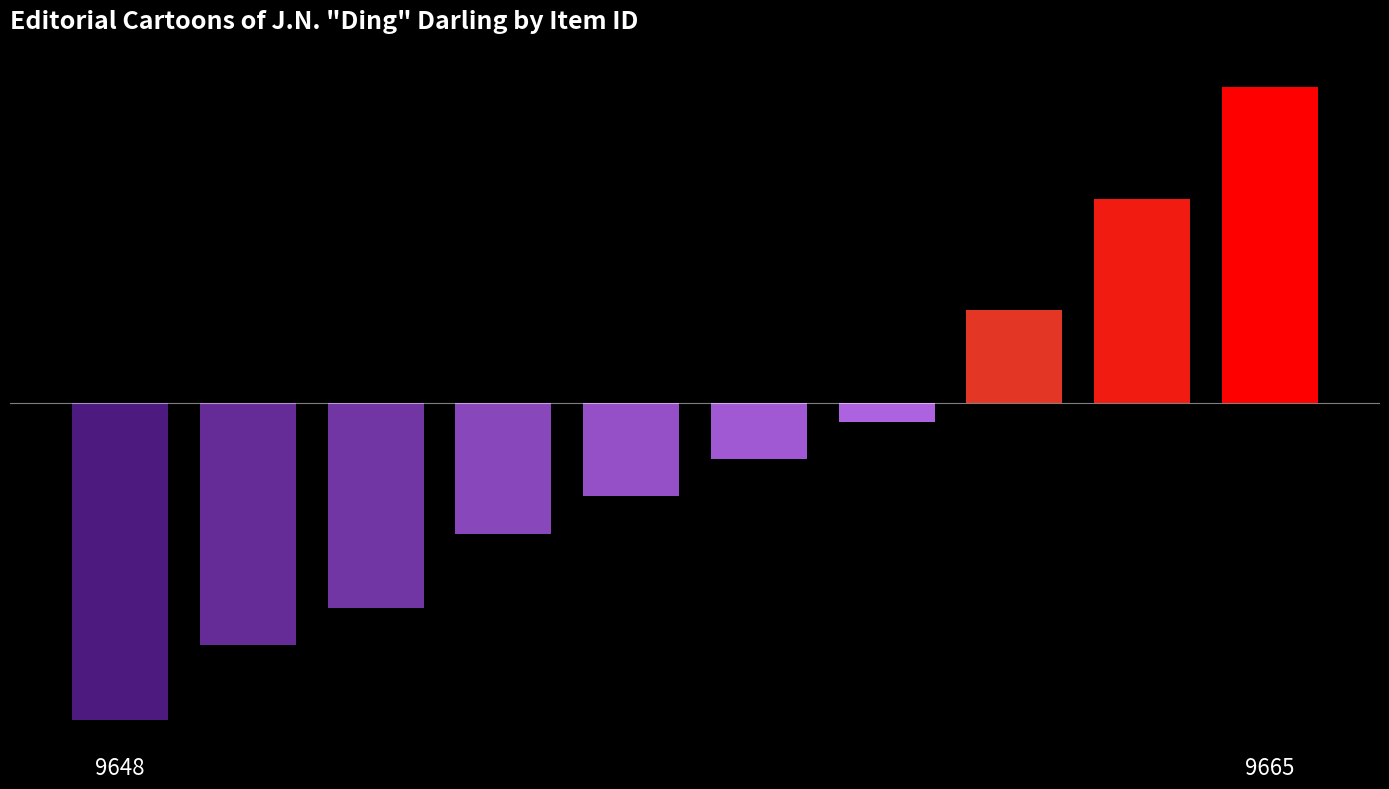

Are the bars horizontal?

No